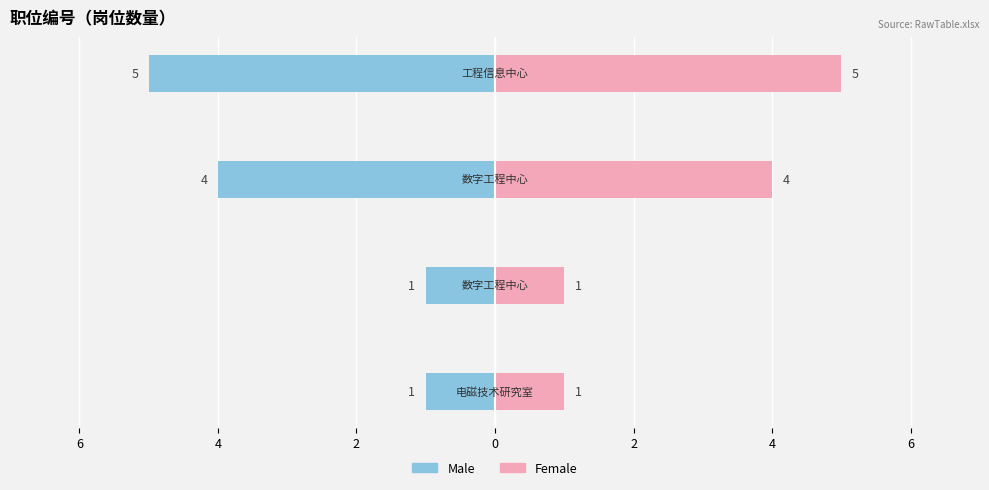

Is it true that Female equals 1 at 4?

True